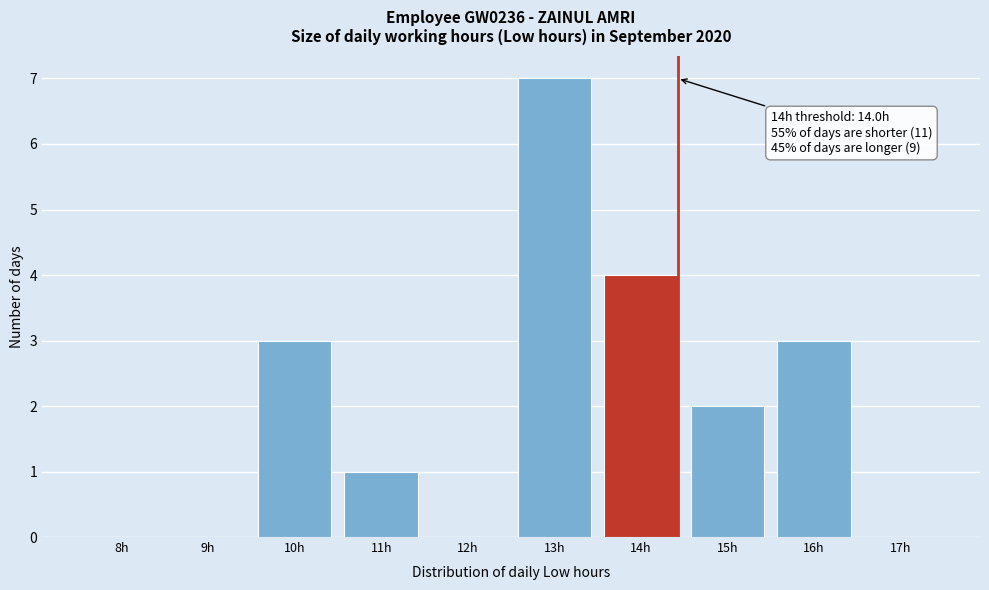

Reading left to right, list all the values displayed in this chart.

8h=0	9h=0	10h=3	11h=1	12h=0	13h=7	14h=4	15h=2	16h=3	17h=0